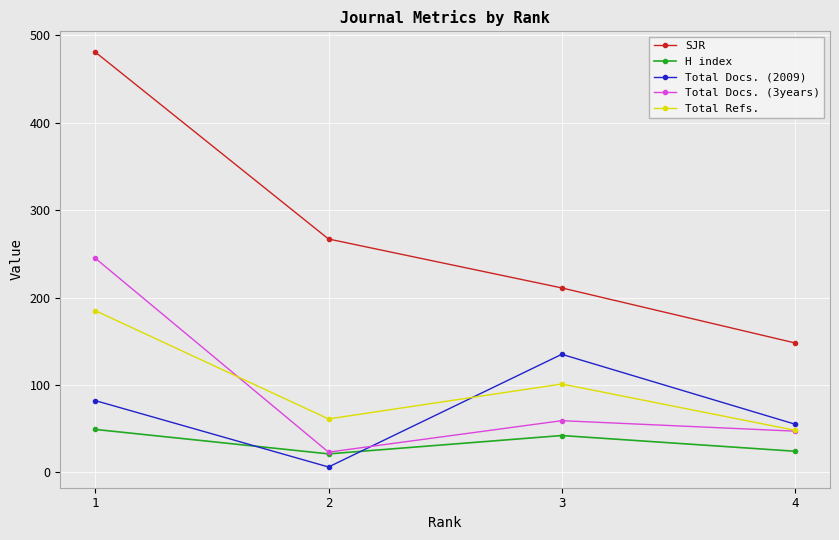

Reading right to left, transcribe all the data shown in this chart.

SJR: 4=148	3=211	2=267	1=481
H index: 4=24	3=42	2=21	1=49
Total Docs. (2009): 4=55	3=135	2=6	1=82
Total Docs. (3years): 4=47	3=59	2=23	1=245
Total Refs.: 4=48	3=101	2=61	1=185